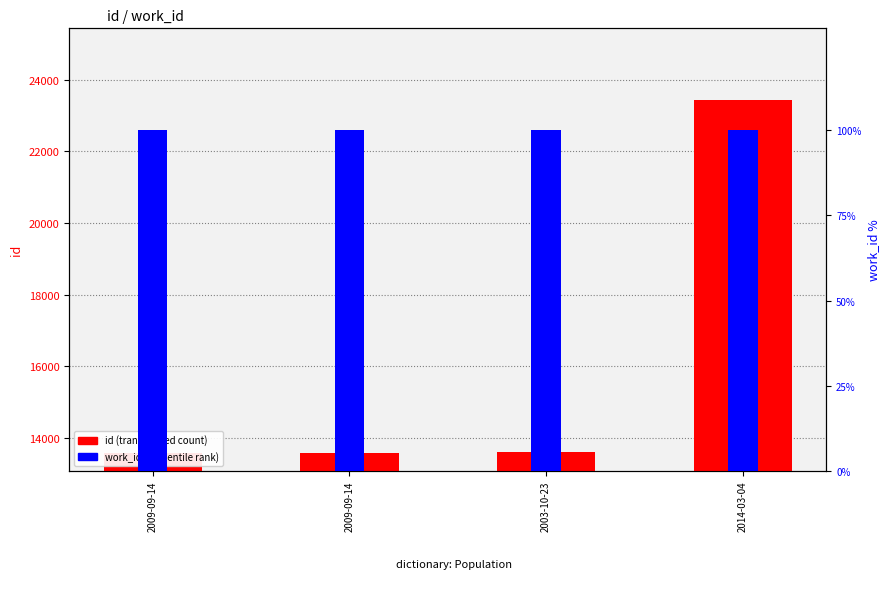

Does the chart contain any negative values?

No